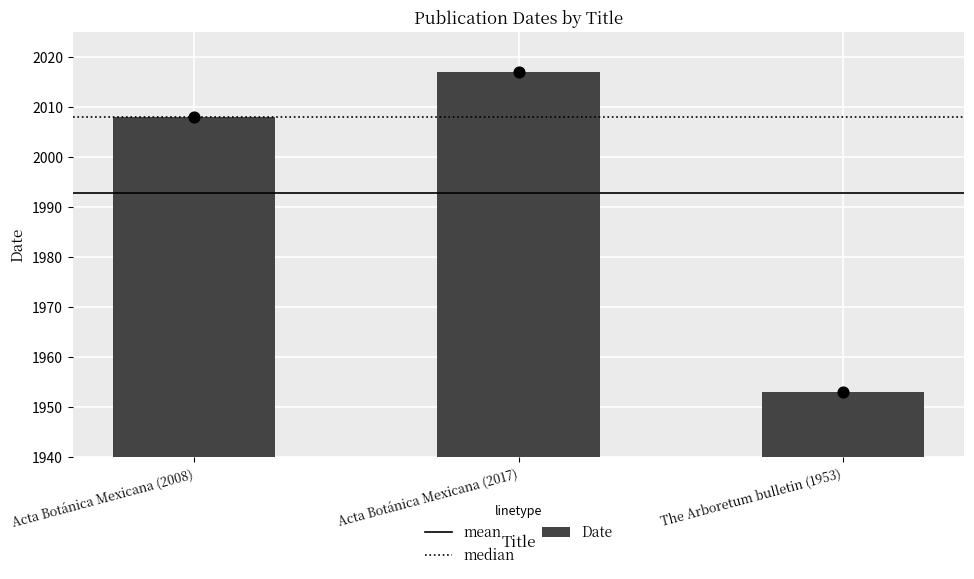

Approximately how many times larger is the value at Acta Botánica Mexicana (2008) compared to Acta Botánica Mexicana (2017)?

1.0